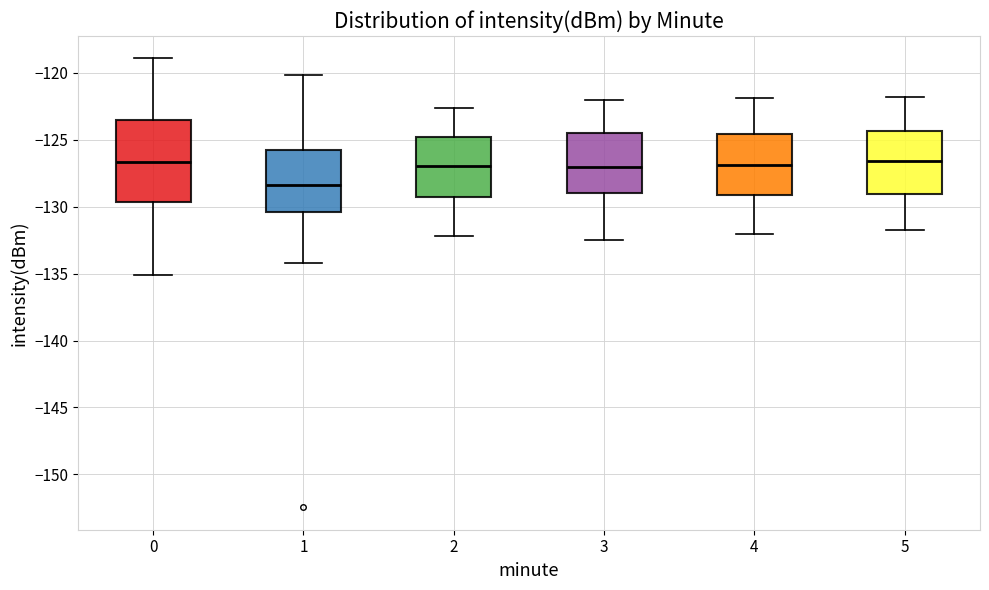

Reading left to right, transcribe this box plot: for each box, give where its median line is, the range the box spans, and where its two whiskers end, as read against the y-axis. The values are not printed on the chart, so give them approximately, as read against the axis.

0: median -126.5, box -129.5 to -123.5, whiskers -135.0 to -119.0
1: median -128.5, box -130.5 to -125.5, whiskers -134.0 to -120.0
2: median -127.0, box -129.0 to -124.5, whiskers -132.0 to -122.5
3: median -127.0, box -129.0 to -124.5, whiskers -132.5 to -122.0
4: median -127.0, box -129.0 to -124.5, whiskers -132.0 to -122.0
5: median -126.5, box -129.0 to -124.5, whiskers -131.5 to -122.0